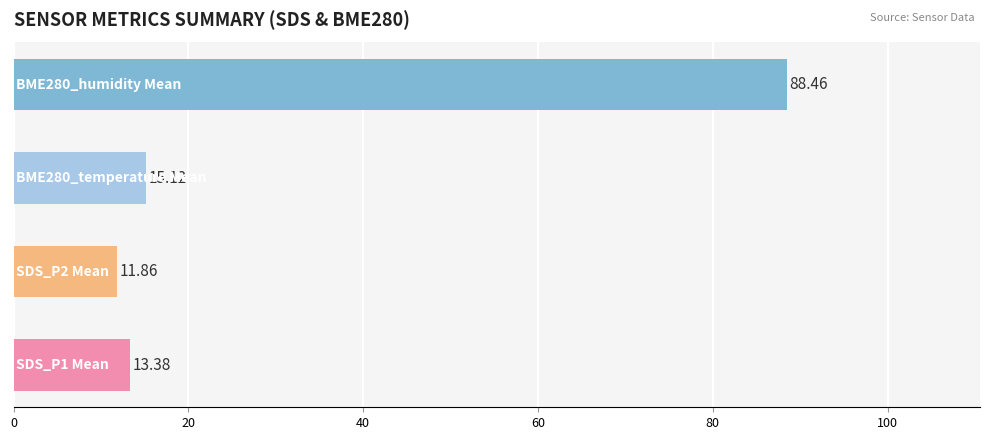

How many data points are less than 15?

2